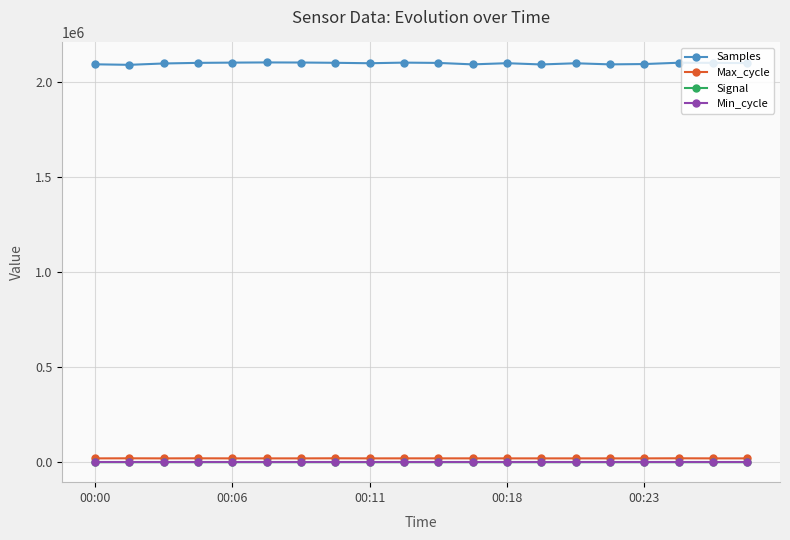

What is the maximum value for Max_cycle?

20374